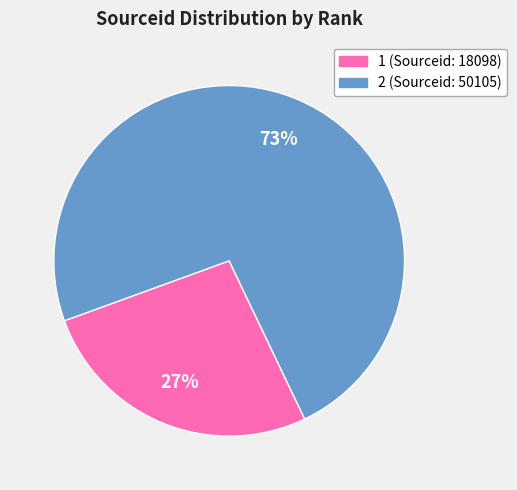

True or false: 2 accounts for 66% of the total.

False